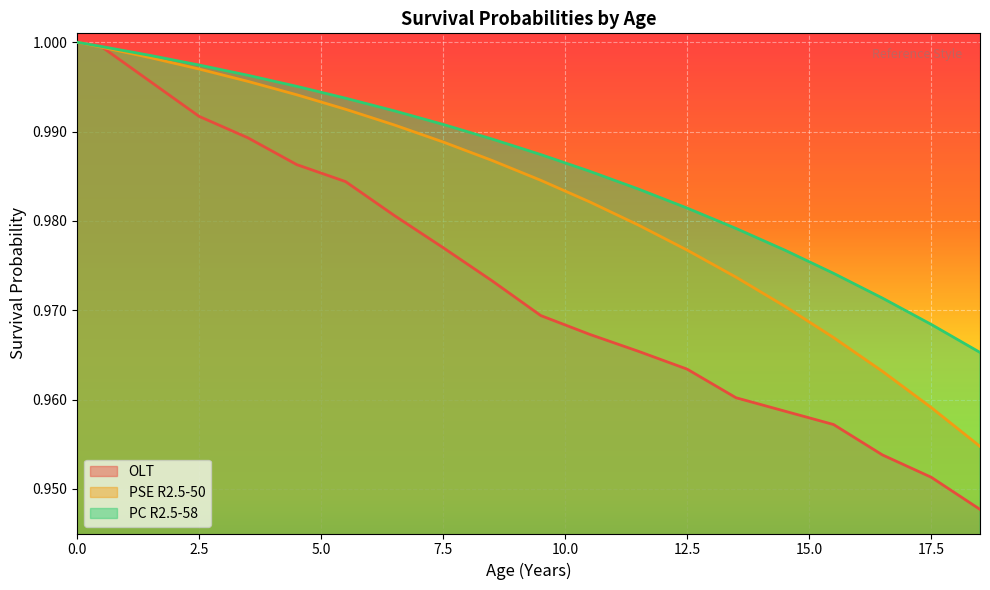

What is the label of the 13th point from the right?

6.5